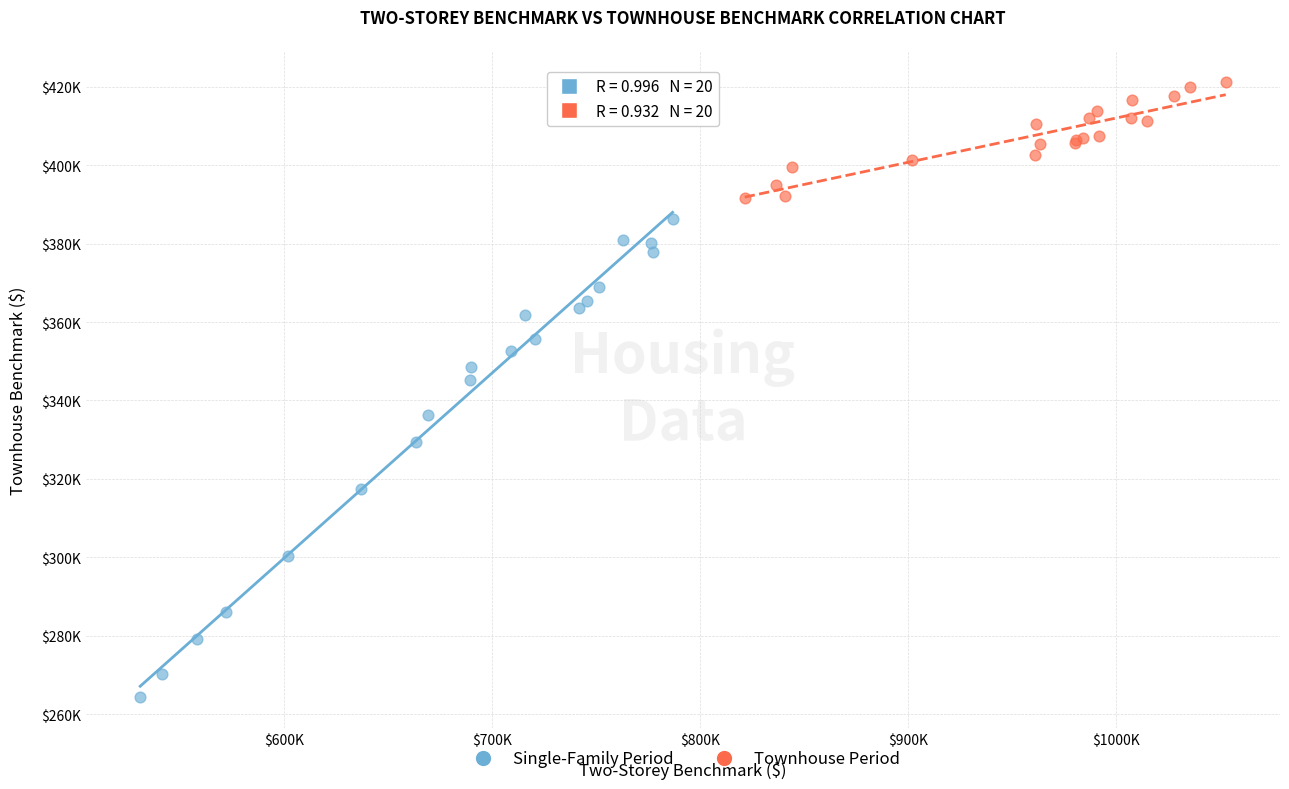

Which series contains the highest Y value?

Townhouse Period